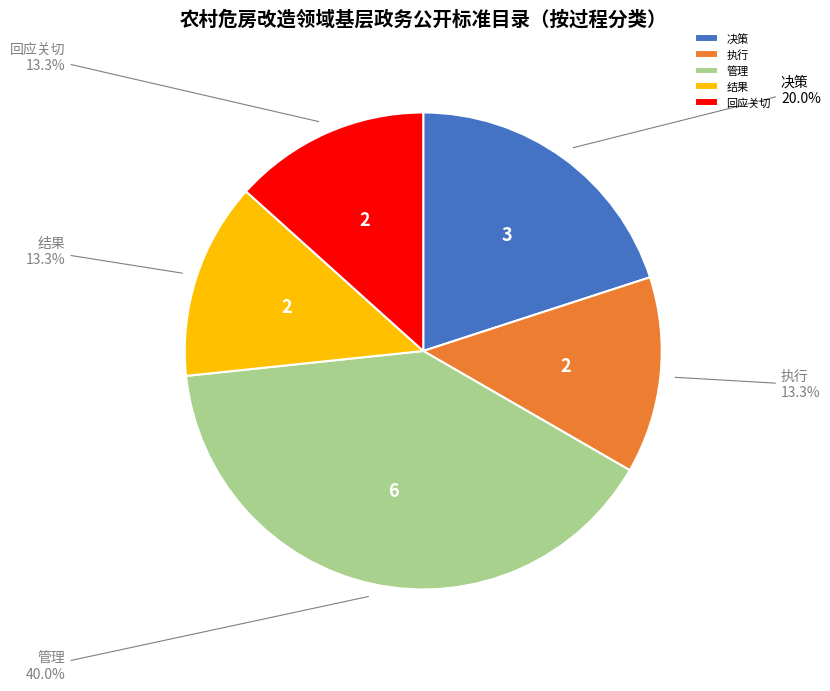

True or false: 执行 accounts for 13% of the total.

True